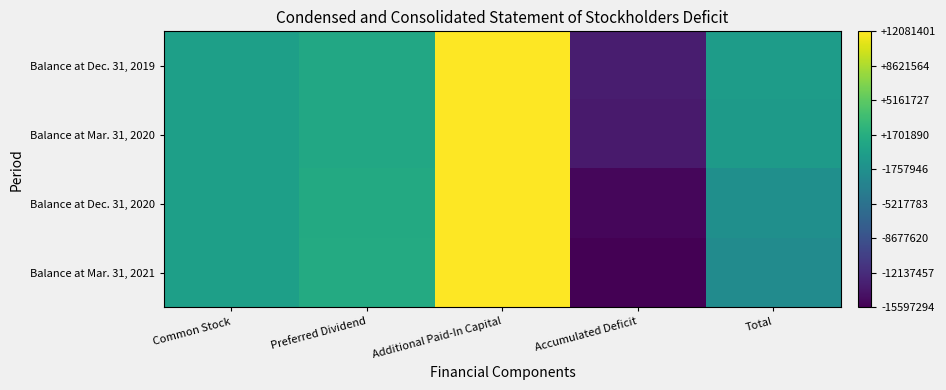

Reading left to right, transcribe all the data shown in this chart.

Balance at Dec. 31, 2019: Common Stock=5882	Preferred Dividend=950661	Additional Paid-In Capital=12081401	Accumulated Deficit=-13371669	Total=-333725
Balance at Mar. 31, 2020: Common Stock=5882	Preferred Dividend=1022052	Additional Paid-In Capital=12064940	Accumulated Deficit=-13613485	Total=-520611
Balance at Dec. 31, 2020: Common Stock=5882	Preferred Dividend=1236228	Additional Paid-In Capital=12015552	Accumulated Deficit=-15083552	Total=-1825890
Balance at Mar. 31, 2021: Common Stock=5882	Preferred Dividend=1307620	Additional Paid-In Capital=11999090	Accumulated Deficit=-15597294	Total=-2284702